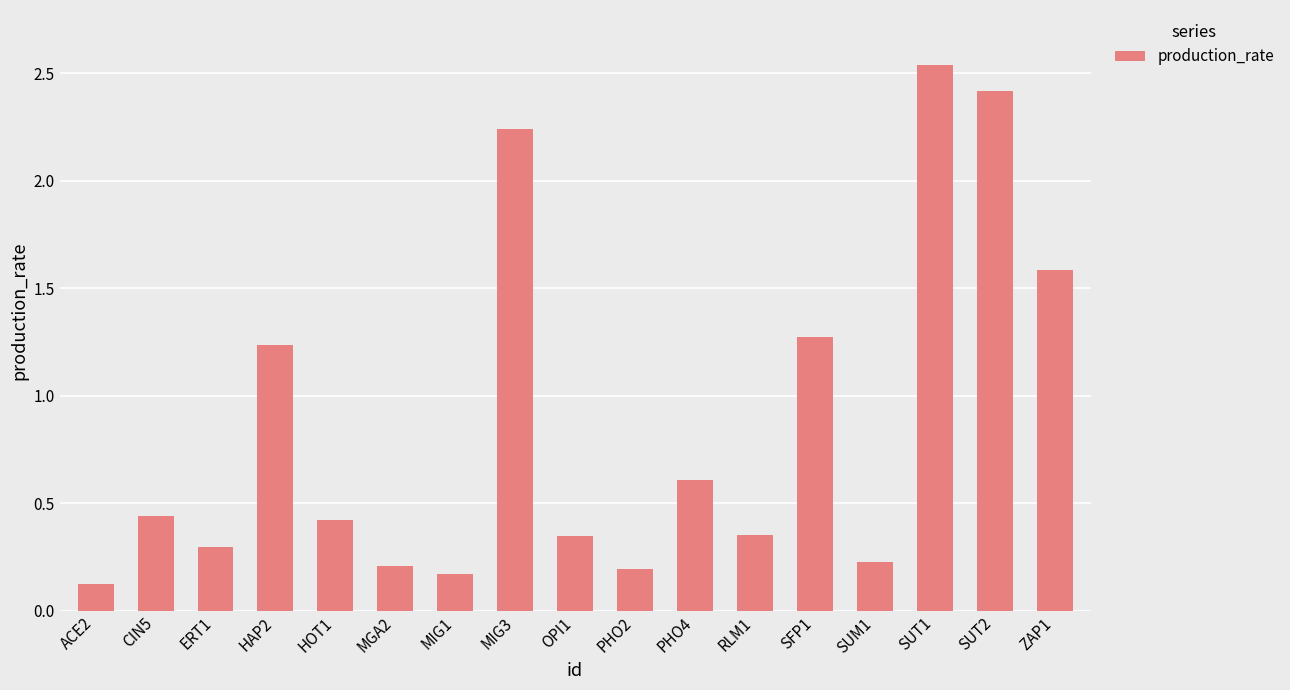

What is the difference between the maximum and minimum values?

2.4